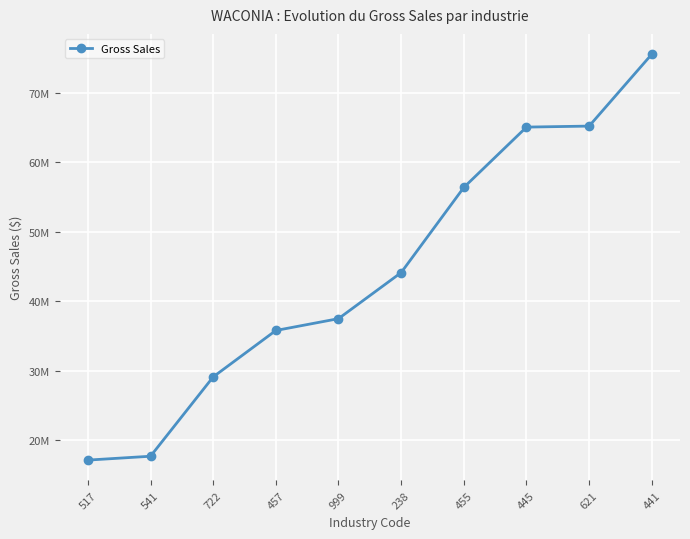

Read the value at 621, to the nearest 50.

65233000